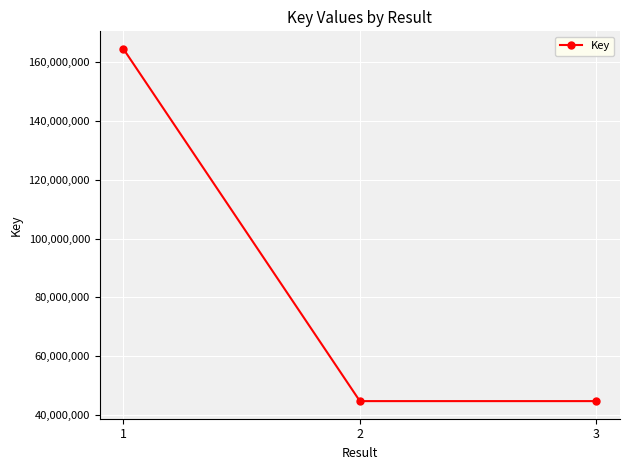

Does the chart display data point markers on the line(s)?

Yes